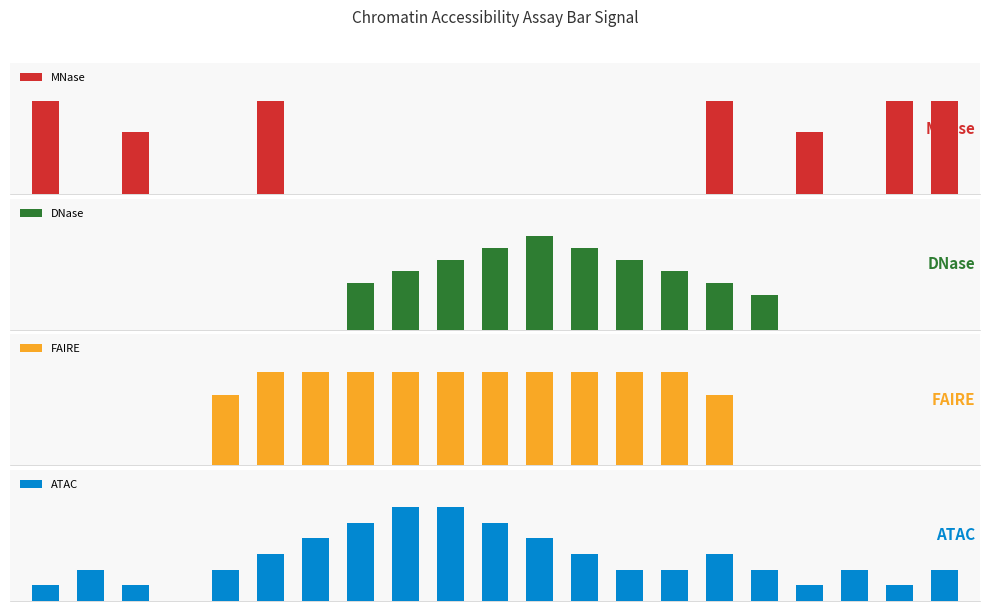

Rank the series by their maximum value, from lowest to highest.

MNase, FAIRE, ATAC, DNase